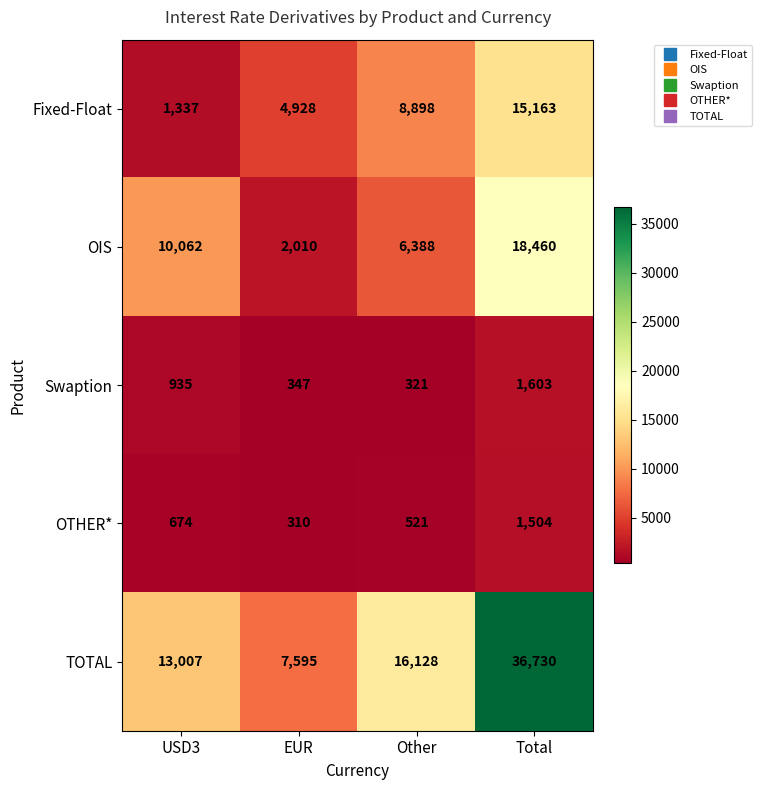

Where is Fixed-Float nearest to the value 8250?

Other